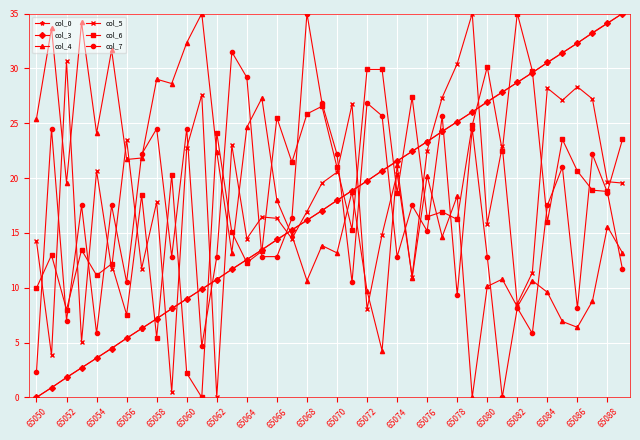

What is the value of the col_5 point at the 21st from the left?

20.5